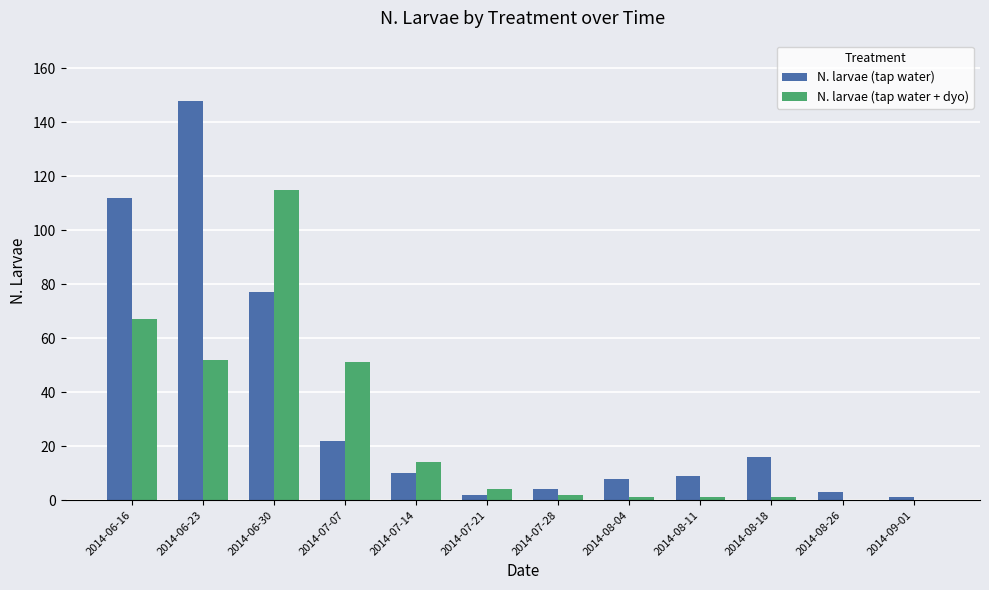

Which label corresponds to the largest value in the chart?

2014-06-23